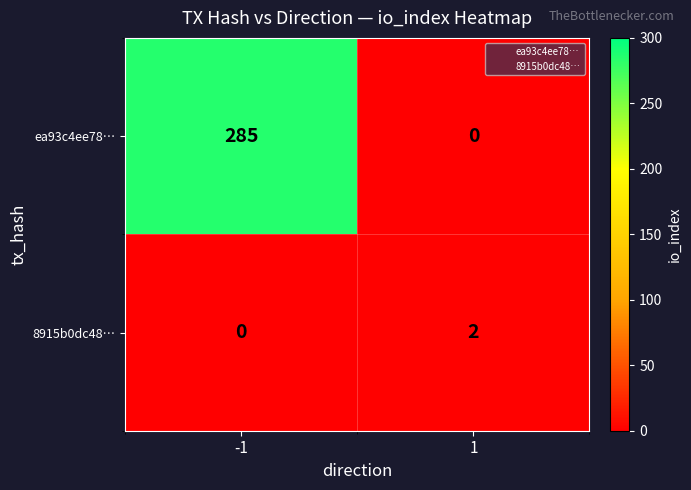

What is the average value of the 8915b0dc48… series?

1